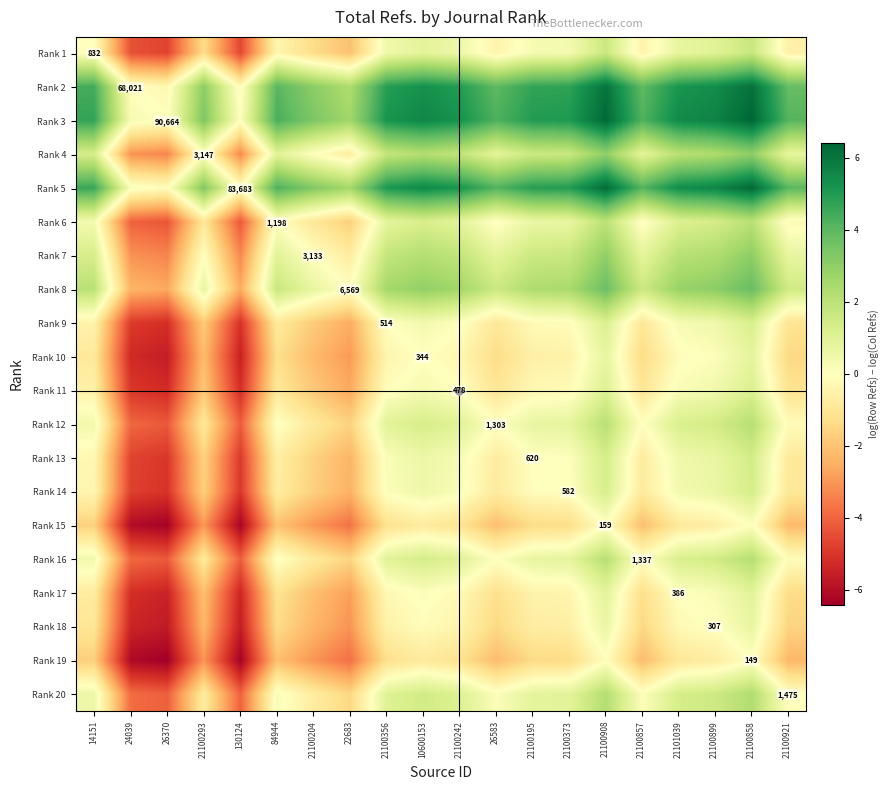

How many distinct data groups are displayed?

20